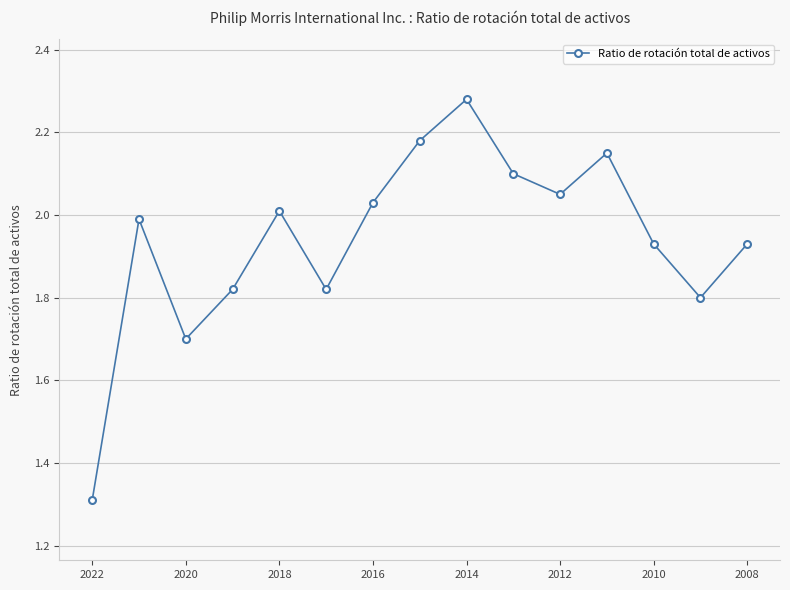

How many series are shown in this chart?

1